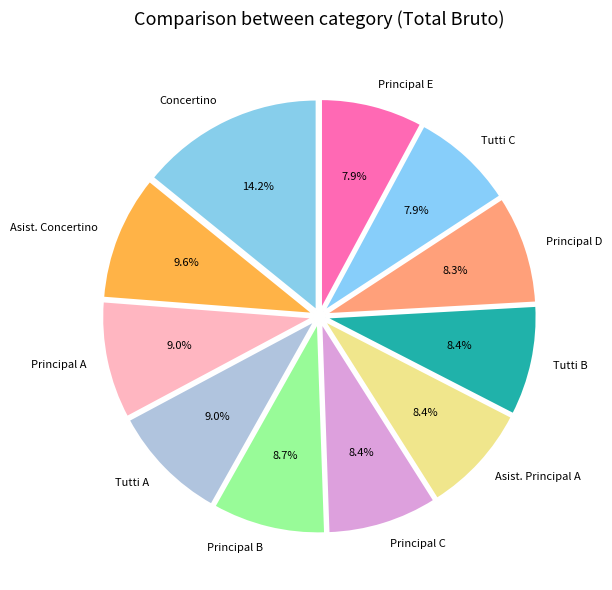

Combined, do Principal E and Asist. Concertino account for over 50%?

No